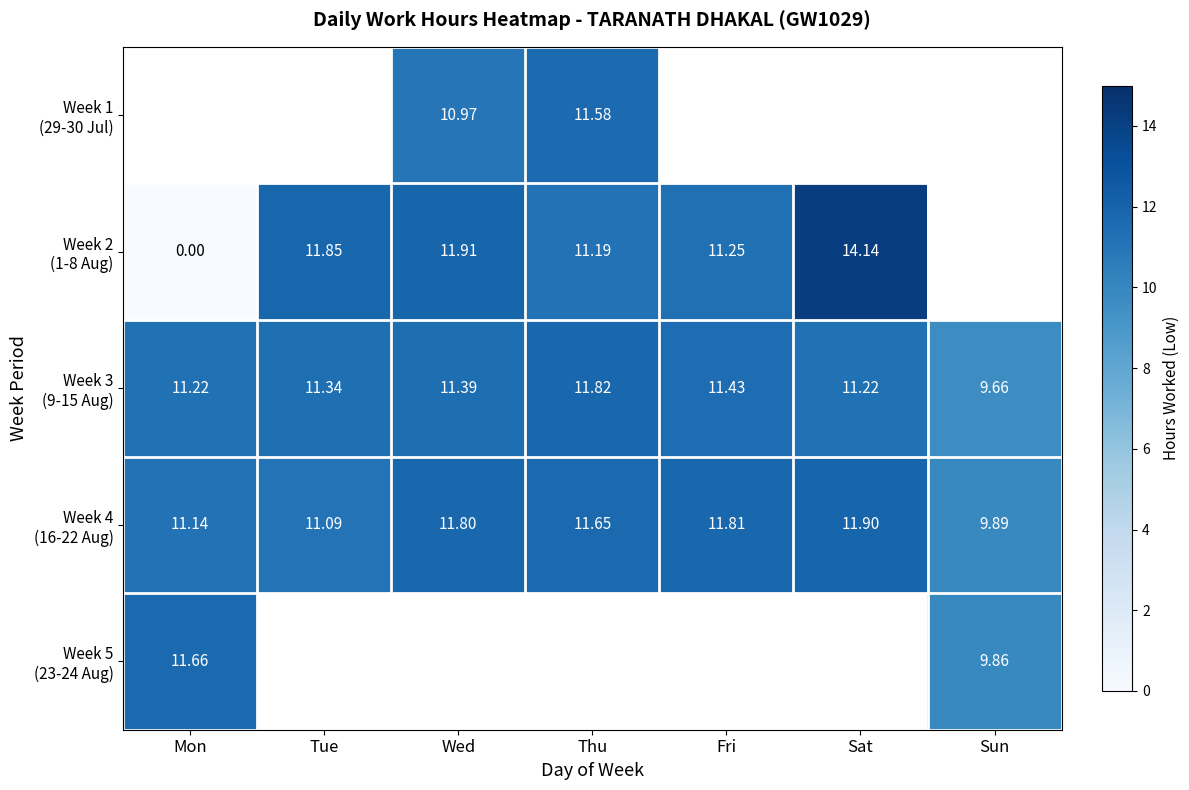

The value of Week 3 (9-15 Aug) at Wed is 11.4. True or false?

True